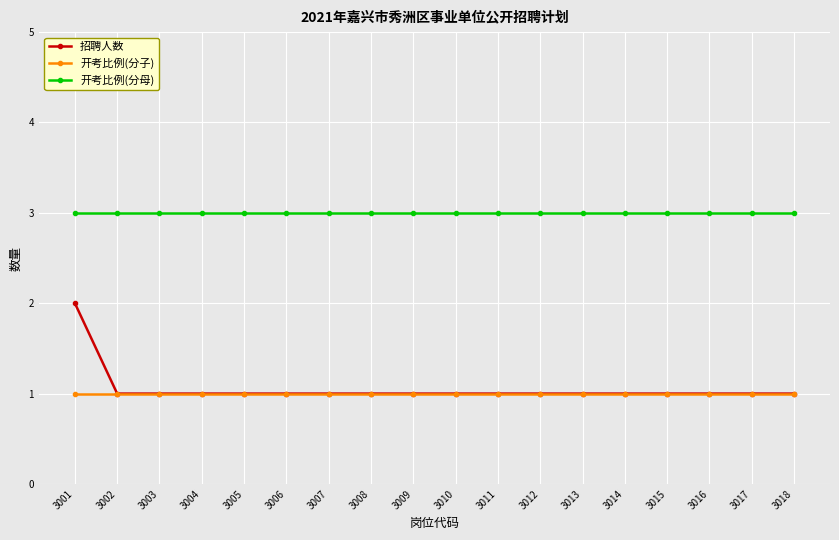

At 3001, list the series in order from smallest to largest.

开考比例(分子), 招聘人数, 开考比例(分母)